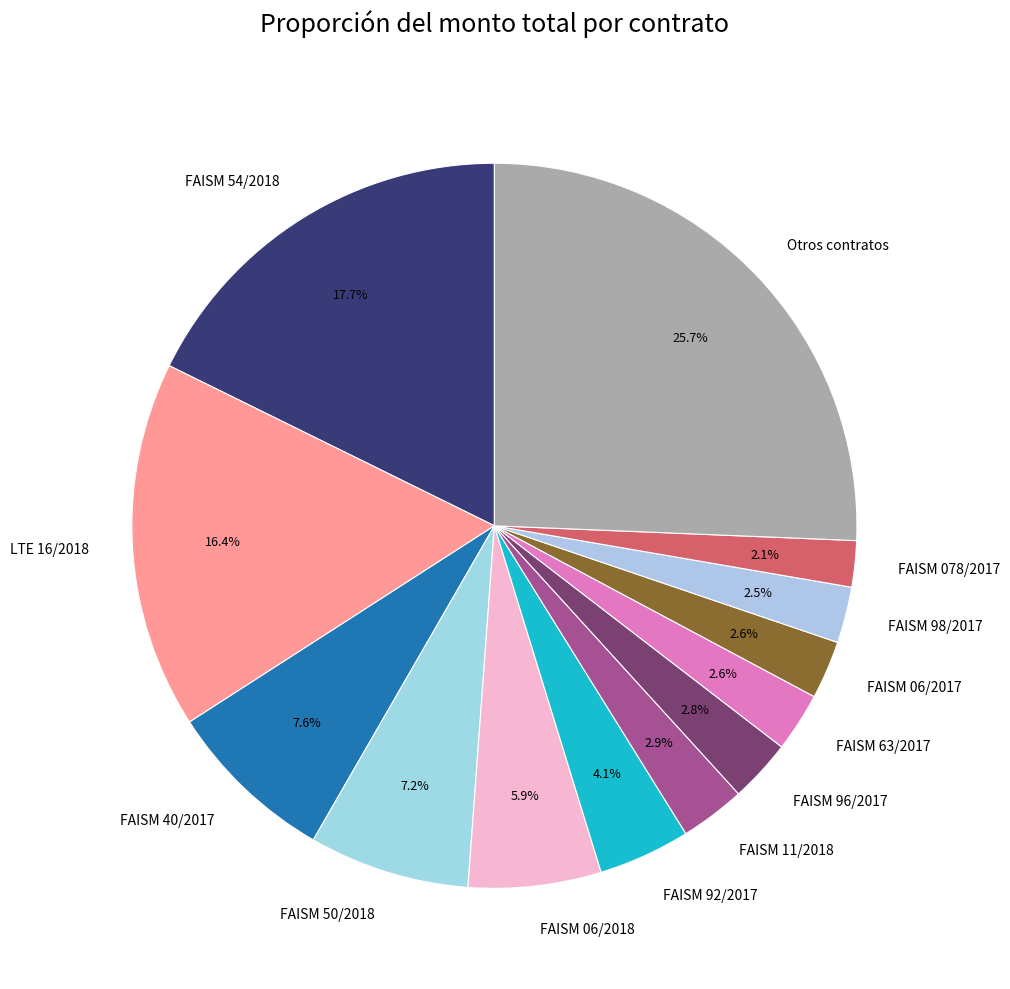

Count the number of slices in the pie.

13